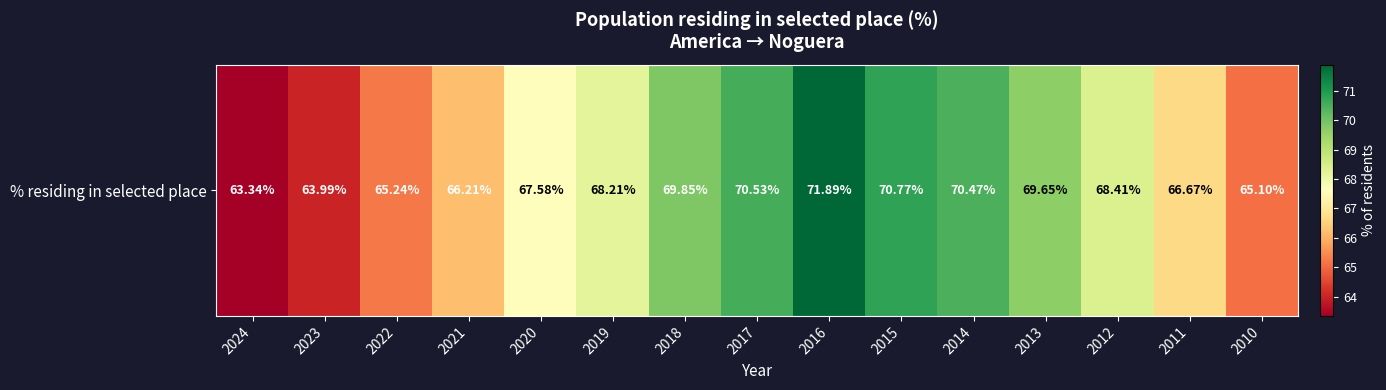

The chart shows a value of 17.0 at 2015. True or false?

False